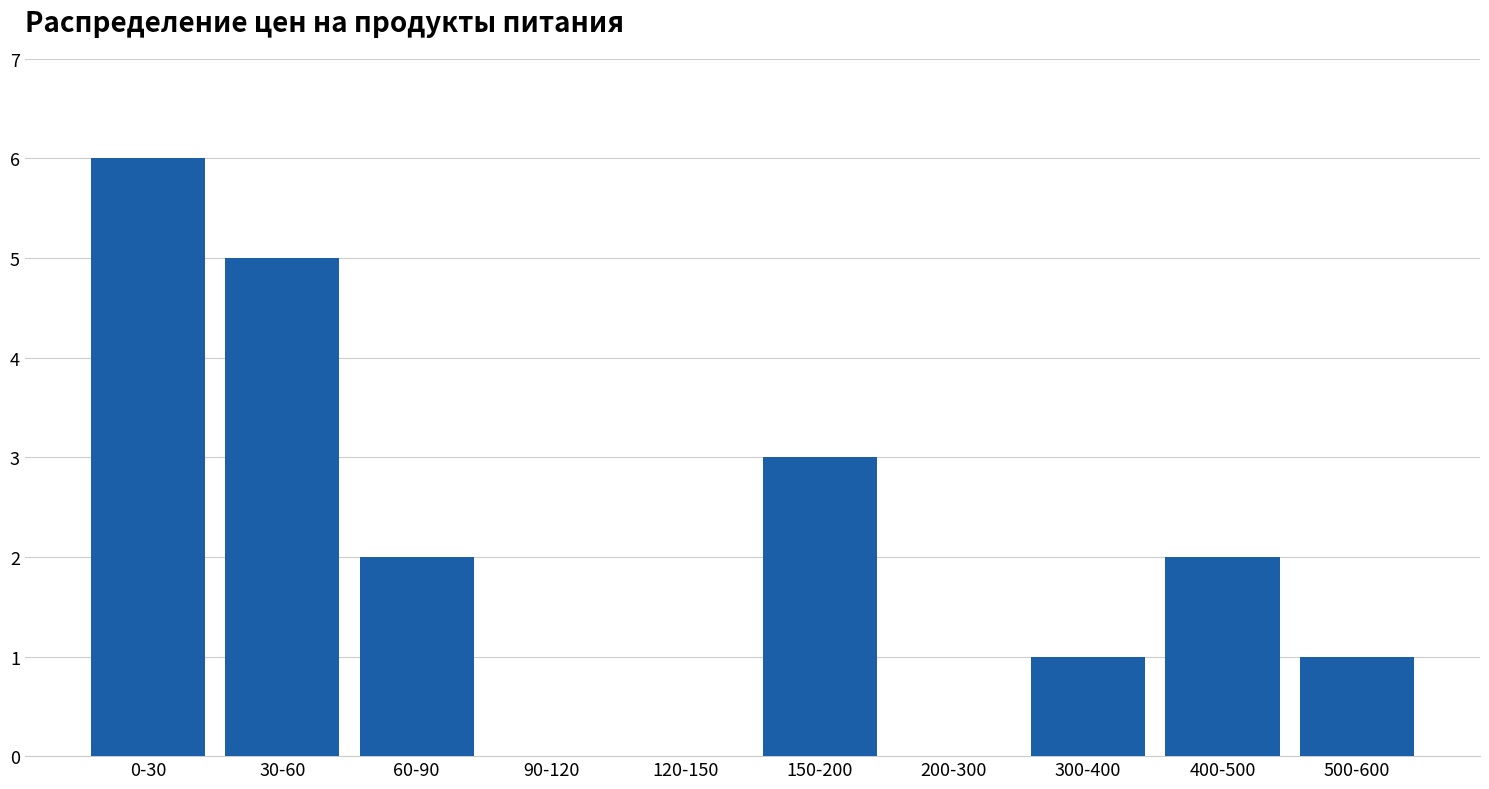

Reading left to right, list all the values displayed in this chart.

0-30=6	30-60=5	60-90=2	90-120=0	120-150=0	150-200=3	200-300=0	300-400=1	400-500=2	500-600=1